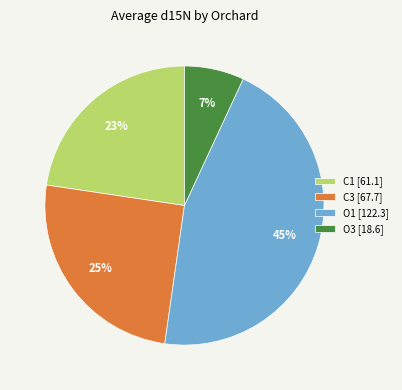

How many slices are in this pie chart?

4